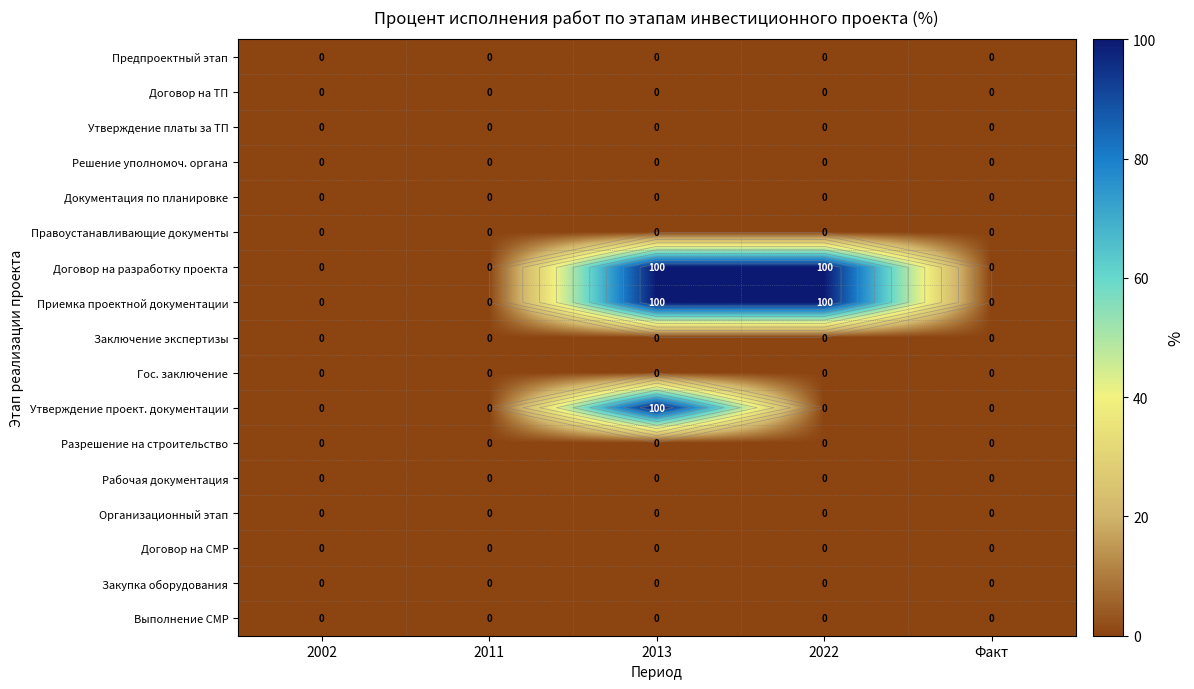

What is the spread (max minus min) of values at 2022?

100